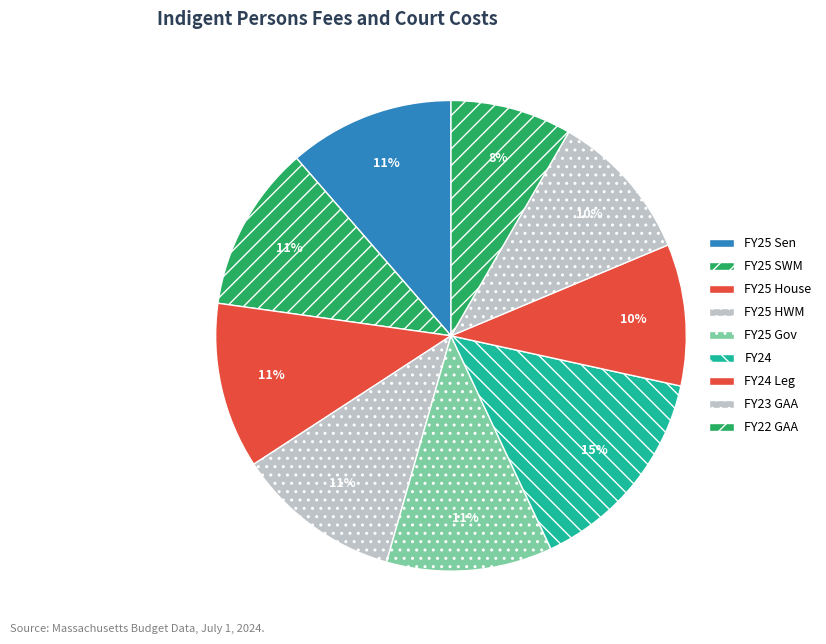

Which category has the biggest portion of the pie?

FY24